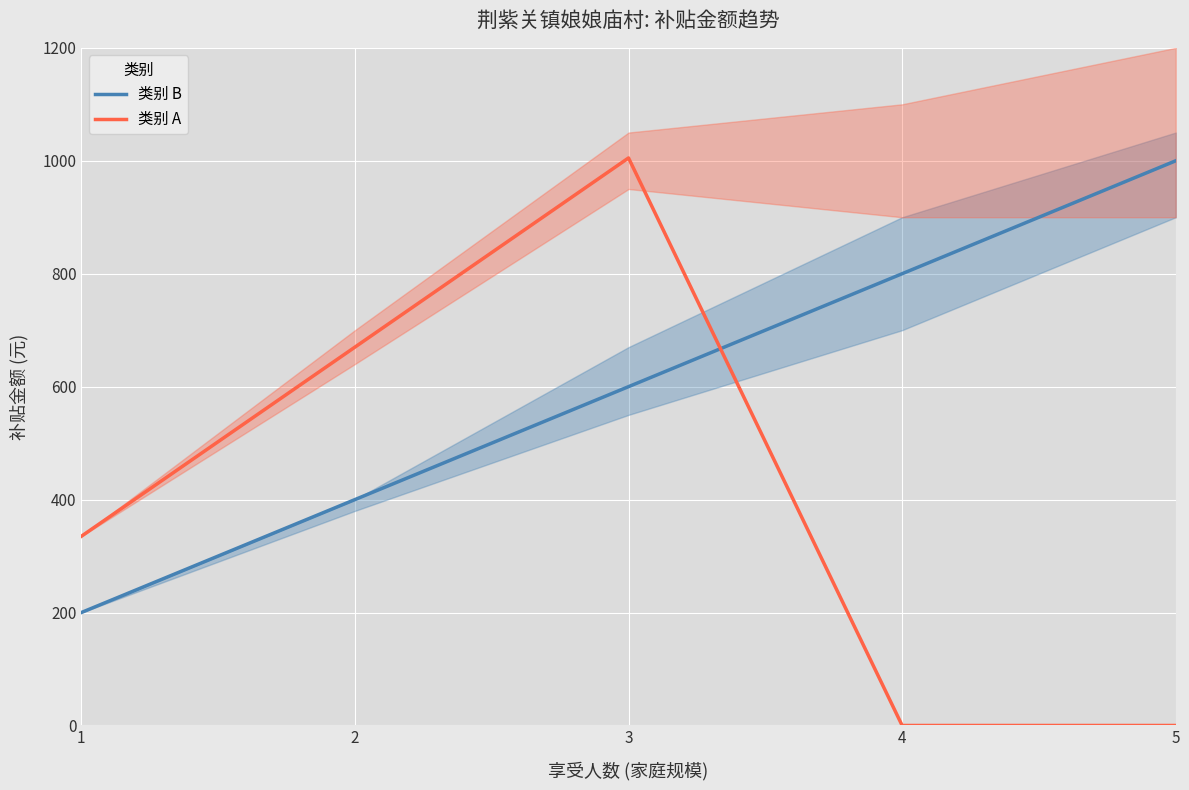

Reading left to right, what are all the values shown in this chart?

类别 B: 1=200	2=400	3=600	4=800	5=1000
类别 A: 1=335	2=670	3=1005	4=0	5=0